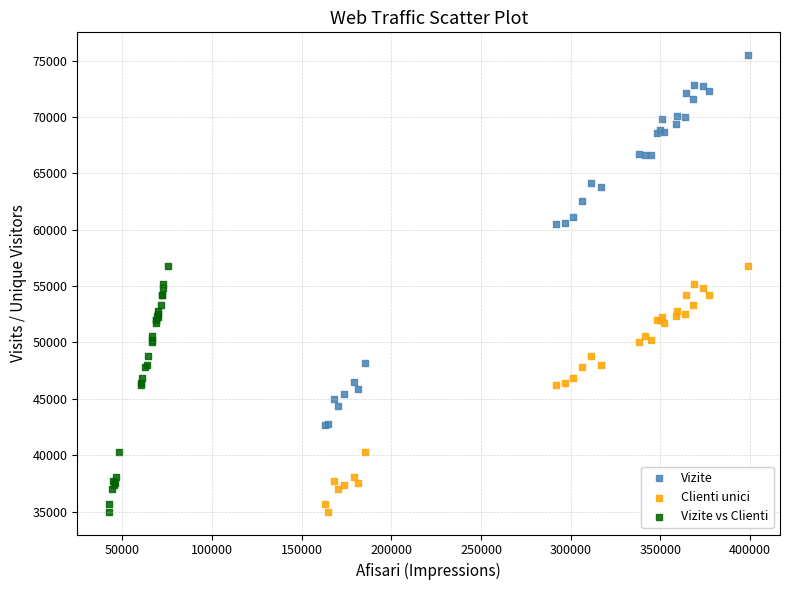

Which series contains the highest Y value?

Vizite